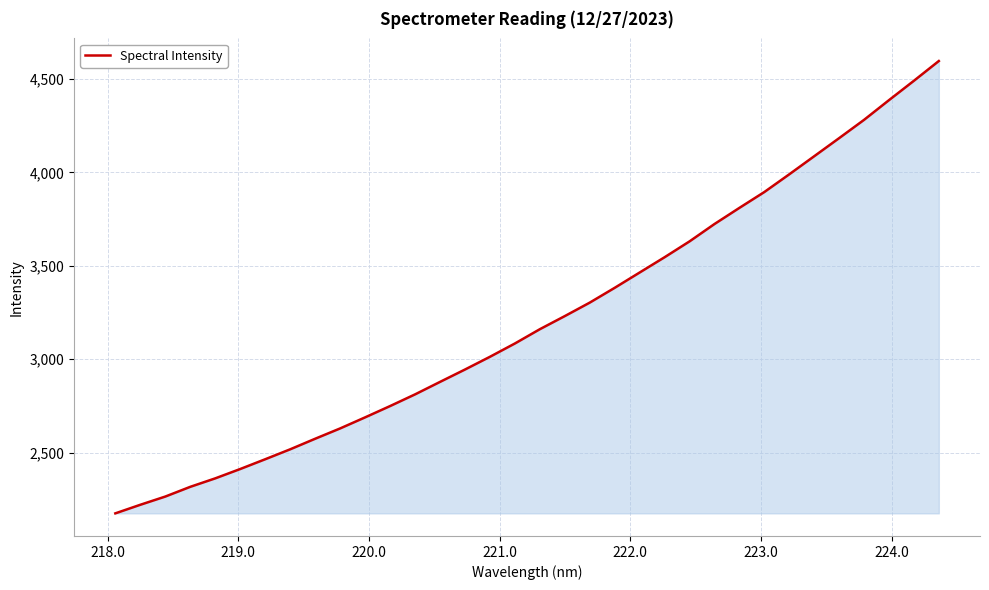

What is the difference between the maximum and minimum values?

2421.1